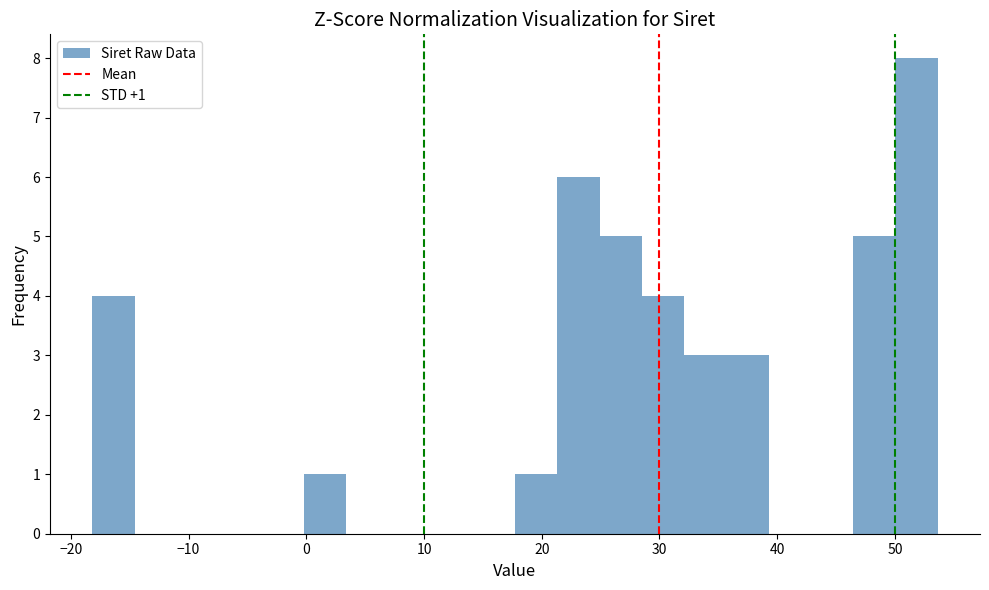

Around what value on the x-axis is the tallest bar? Give the approximate position of its centre, as read against the axis.

52